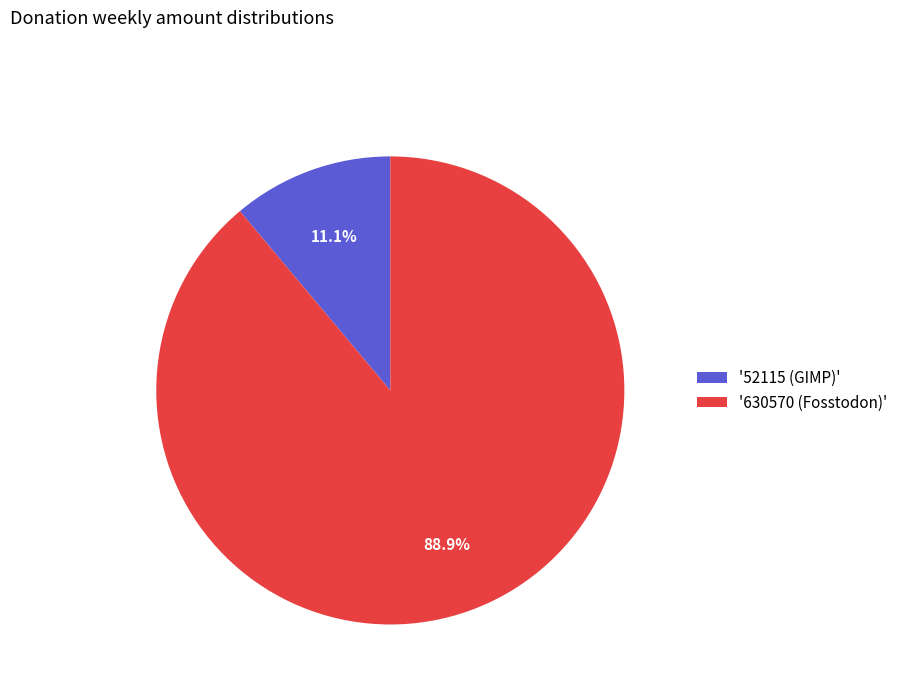

Rank the categories by value from lowest to highest.

'52115 (GIMP)', '630570 (Fosstodon)'